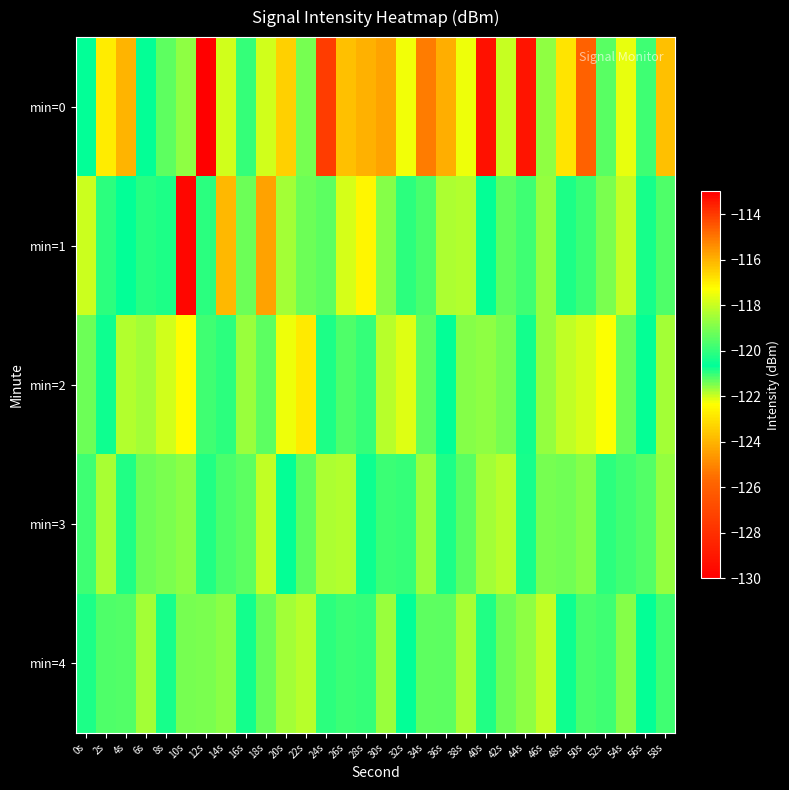

What is the maximum value shown in the chart?

-113.3